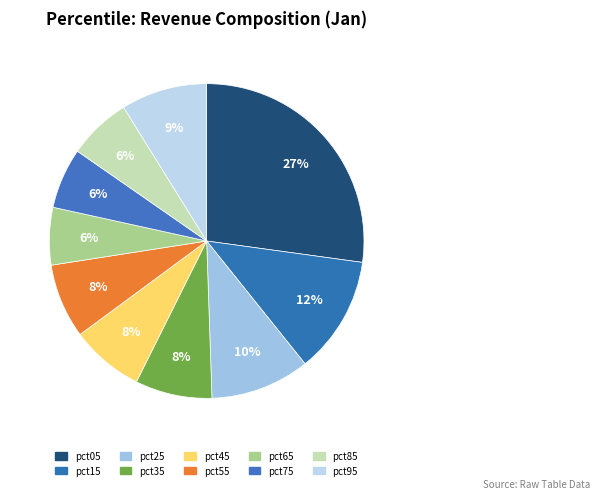

To the nearest percent, what is the average slice percentage?

10%